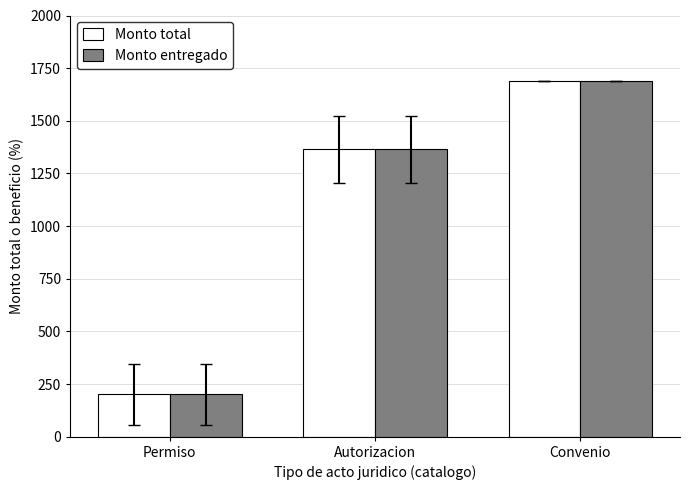

How many values in the Monto entregado series exceed 1364?

2